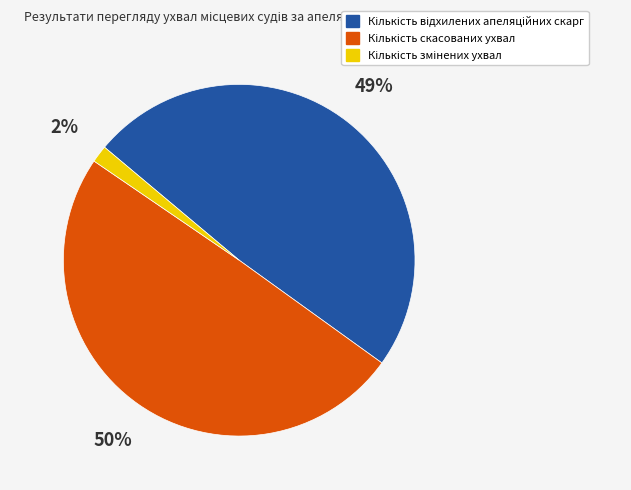

To the nearest percent, what is the average slice percentage?

33%